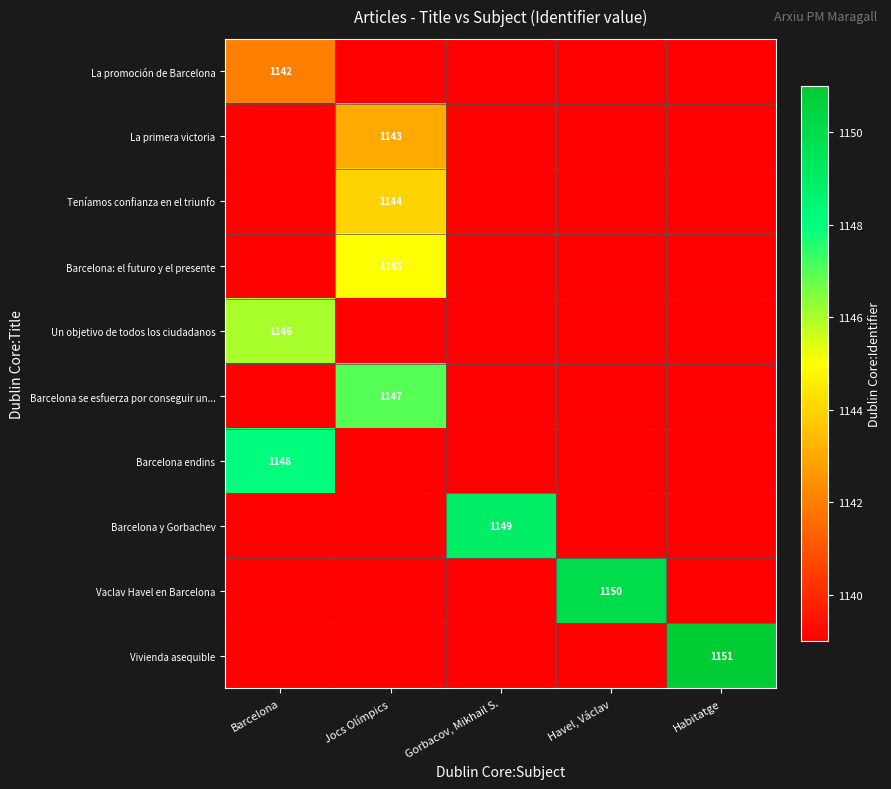

At which category is the sum across all series the highest?

Jocs Olímpics